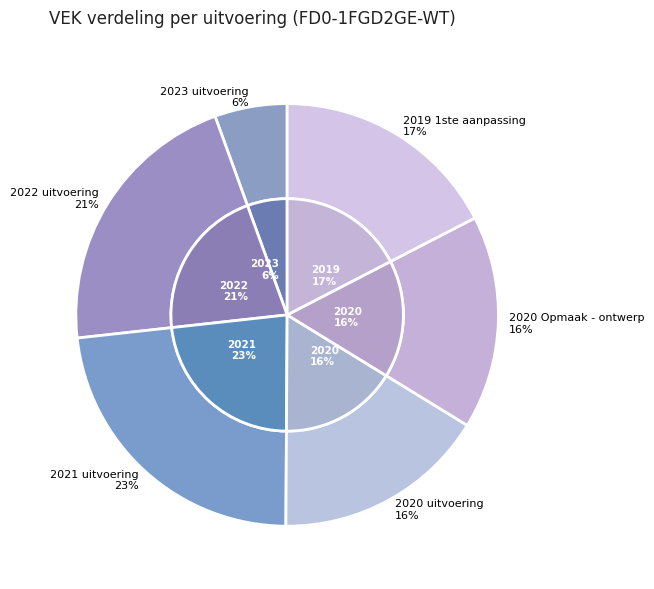

How many slices are in this pie chart?

6